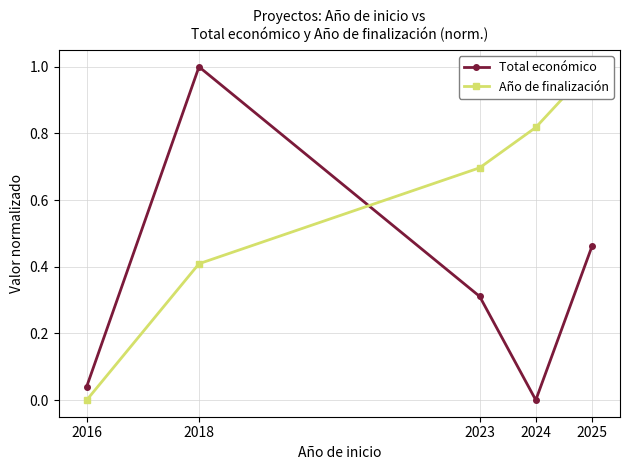

Rank the series at 2023 from lowest to highest value.

Total económico, Año de finalización